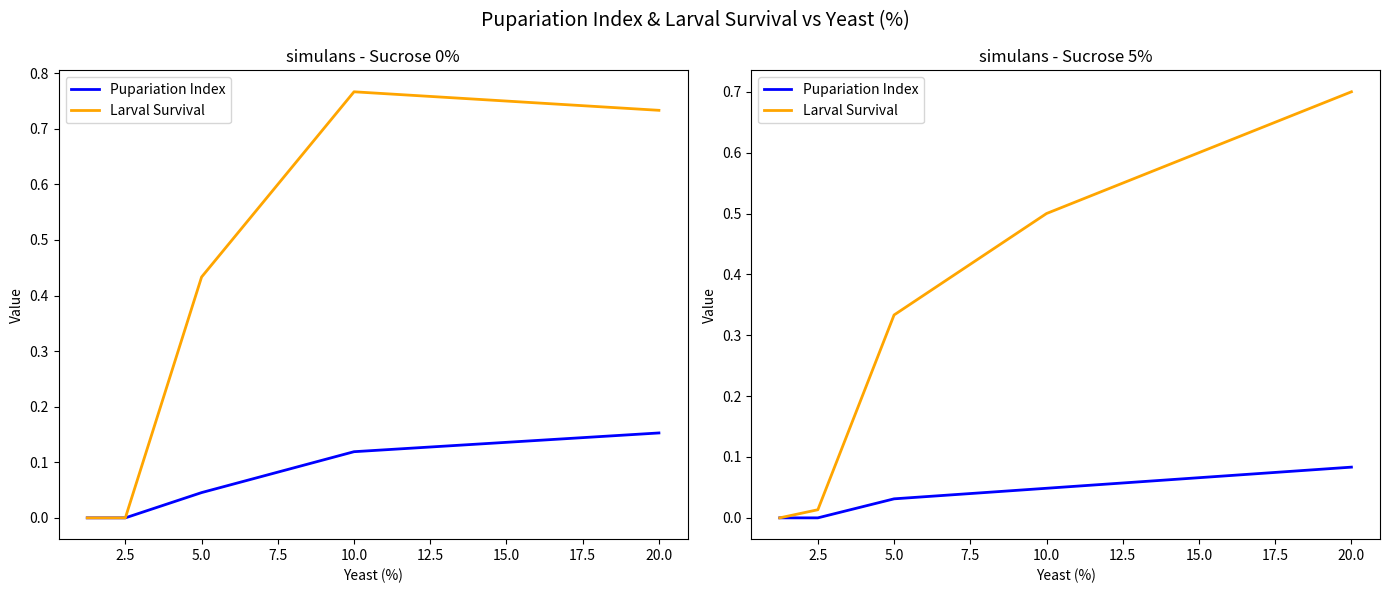

Which series has the widest spread of values?

Larval Survival